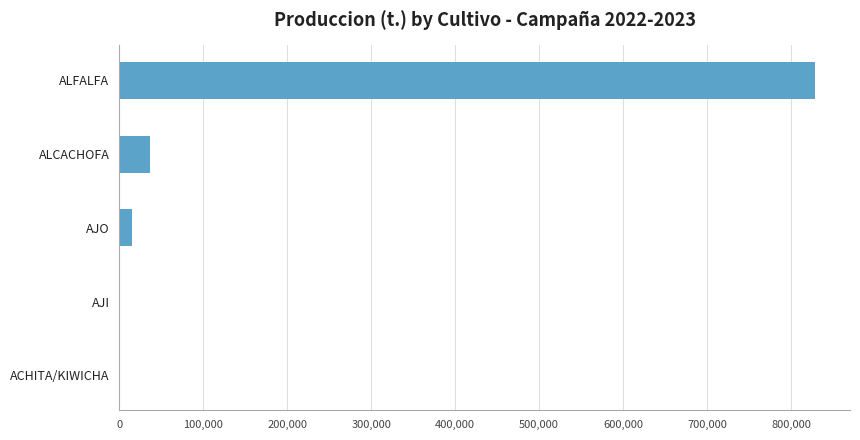

What is the sum of all values?

880788.6